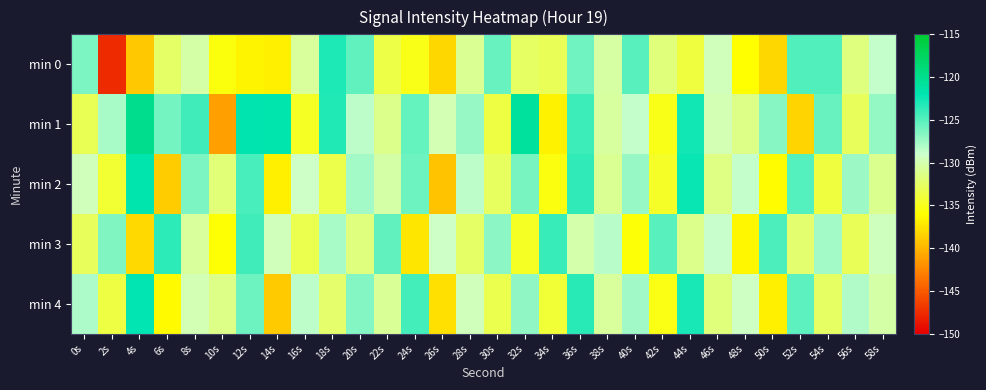

Reading left to right, what are all the values shown in this chart?

min 0: 0s=-126.2	2s=-147.6	4s=-139.0	6s=-132.4	8s=-130.2	10s=-135.6	12s=-136.5	14s=-136.8	16s=-130.7	18s=-123.0	20s=-125.3	22s=-133.5	24s=-135.2	26s=-138.1	28s=-130.9	30s=-125.6	32s=-132.6	34s=-133.0	36s=-125.9	38s=-130.4	40s=-125.0	42s=-131.8	44s=-133.8	46s=-129.6	48s=-136.0	50s=-138.2	52s=-124.8	54s=-124.8	56s=-131.7	58s=-128.8
min 1: 0s=-133.1	2s=-127.8	4s=-120.0	6s=-126.1	8s=-124.3	10s=-141.2	12s=-121.9	14s=-121.7	16s=-134.7	18s=-123.1	20s=-128.5	22s=-131.2	24s=-125.4	26s=-129.8	28s=-127.3	30s=-133.6	32s=-120.9	34s=-136.7	36s=-124.1	38s=-130.5	40s=-128.8	42s=-135.2	44s=-122.6	46s=-129.9	48s=-131.4	50s=-126.7	52s=-138.3	54s=-125.6	56s=-132.9	58s=-127.1
min 2: 0s=-129.5	2s=-134.2	4s=-121.8	6s=-138.7	8s=-126.3	10s=-131.9	12s=-124.5	14s=-136.8	16s=-129.1	18s=-133.4	20s=-127.6	22s=-130.2	24s=-125.8	26s=-139.3	28s=-128.4	30s=-132.7	32s=-126.1	34s=-135.5	36s=-123.7	38s=-130.9	40s=-127.2	42s=-134.6	44s=-122.3	46s=-131.5	48s=-128.7	50s=-136.1	52s=-124.9	54s=-133.8	56s=-127.4	58s=-131.0
min 3: 0s=-132.8	2s=-126.4	4s=-138.1	6s=-123.5	8s=-130.7	10s=-135.9	12s=-124.2	14s=-129.6	16s=-133.3	18s=-127.8	20s=-131.6	22s=-125.3	24s=-137.4	26s=-129.2	28s=-132.5	30s=-126.8	32s=-134.7	34s=-123.9	36s=-130.1	38s=-128.3	40s=-135.7	42s=-125.0	44s=-131.2	46s=-128.9	48s=-136.4	50s=-124.6	52s=-132.1	54s=-127.7	56s=-133.0	58s=-129.4
min 4: 0s=-127.9	2s=-133.6	4s=-122.1	6s=-136.2	8s=-129.8	10s=-131.4	12s=-125.7	14s=-138.9	16s=-128.5	18s=-132.3	20s=-126.6	22s=-130.8	24s=-124.3	26s=-137.6	28s=-129.5	30s=-133.2	32s=-126.9	34s=-134.1	36s=-123.4	38s=-130.6	40s=-127.5	42s=-135.3	44s=-122.8	46s=-131.7	48s=-129.3	50s=-136.8	52s=-125.2	54s=-132.6	56s=-128.1	58s=-130.3